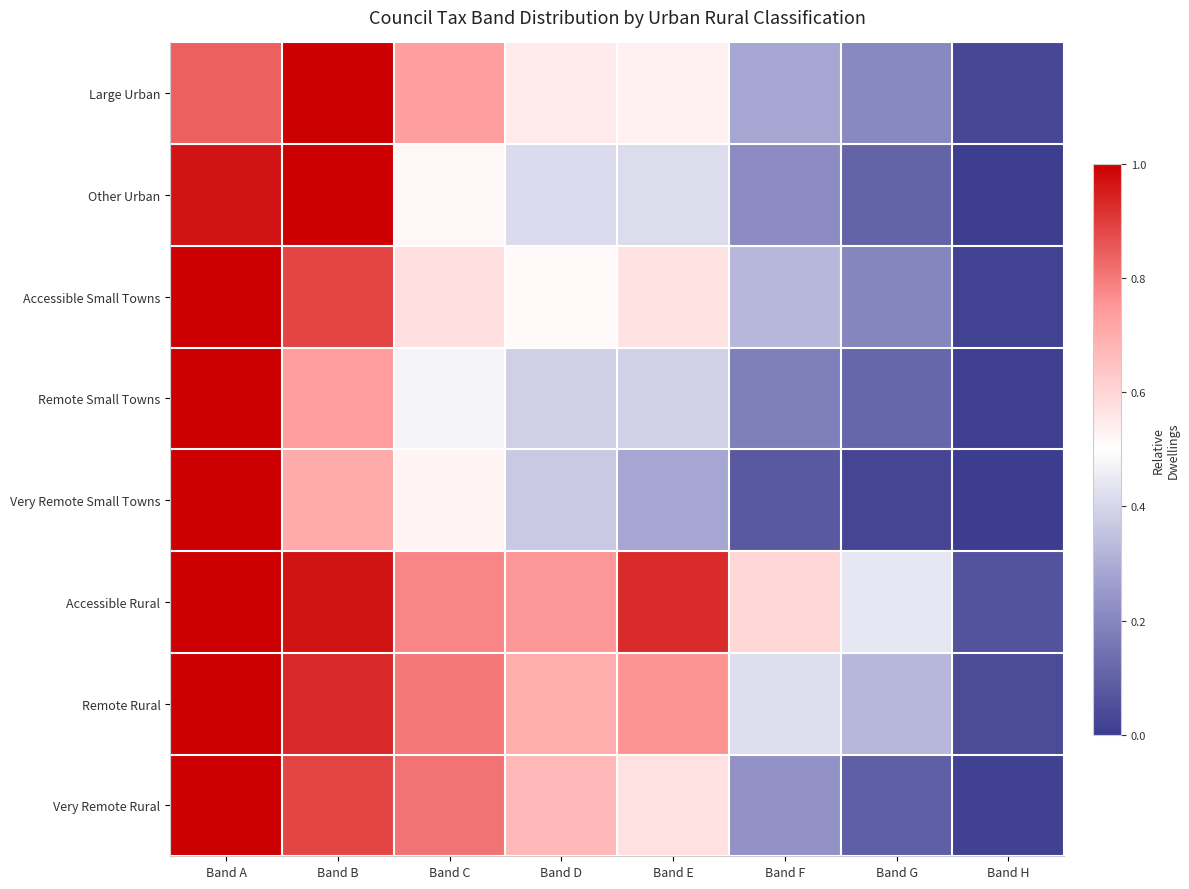

What is the total value across all series at Band E?

4.5